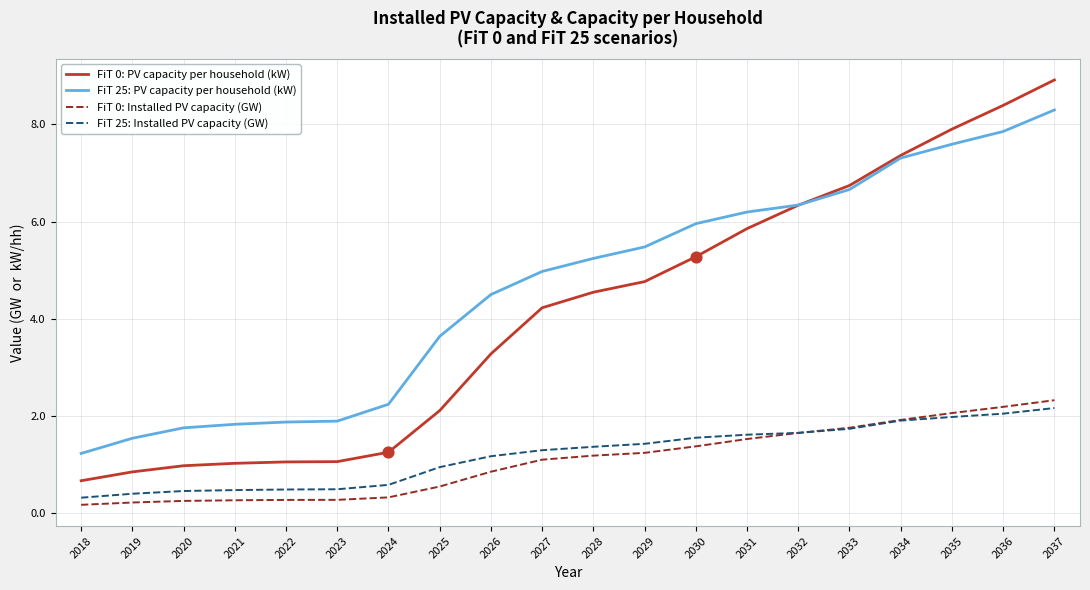

Is the value of FiT 25: PV capacity per household (kW) at 2018 greater than the value of FiT 0: PV capacity per household (kW) at 2020?

Yes